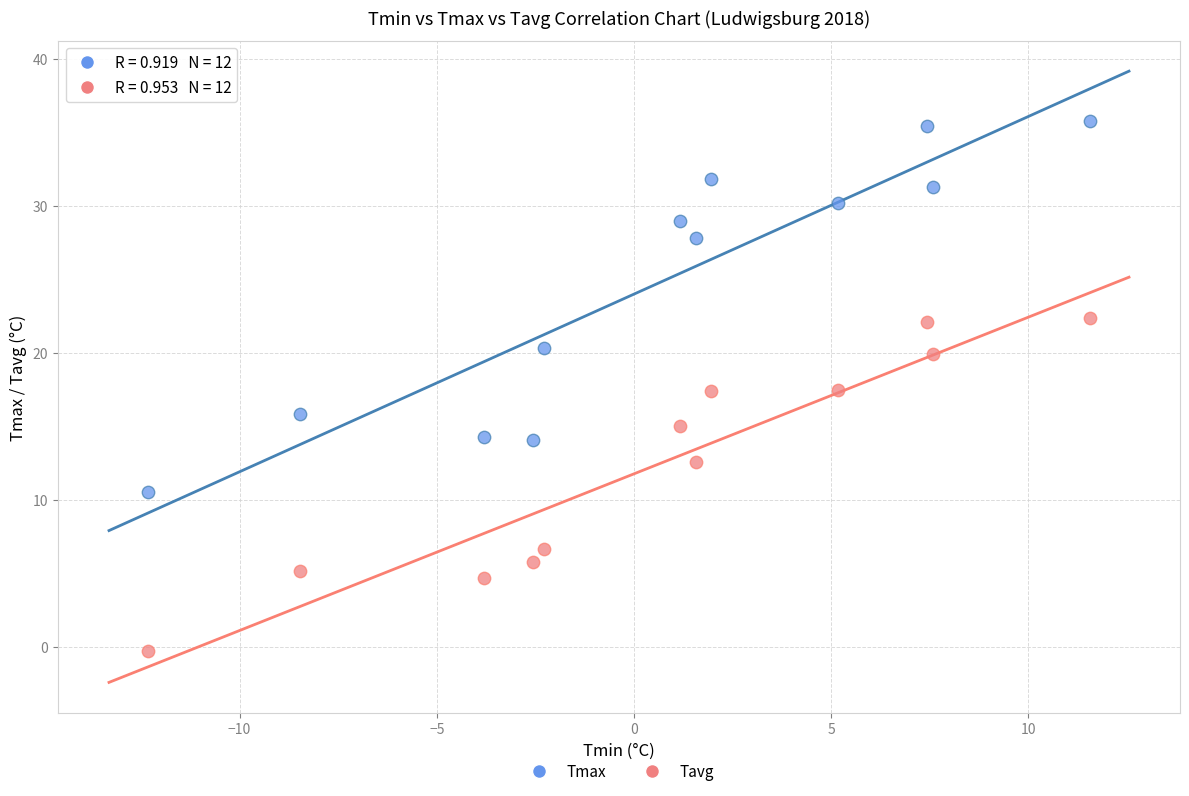

Which series reaches the maximum Y coordinate?

Tmax